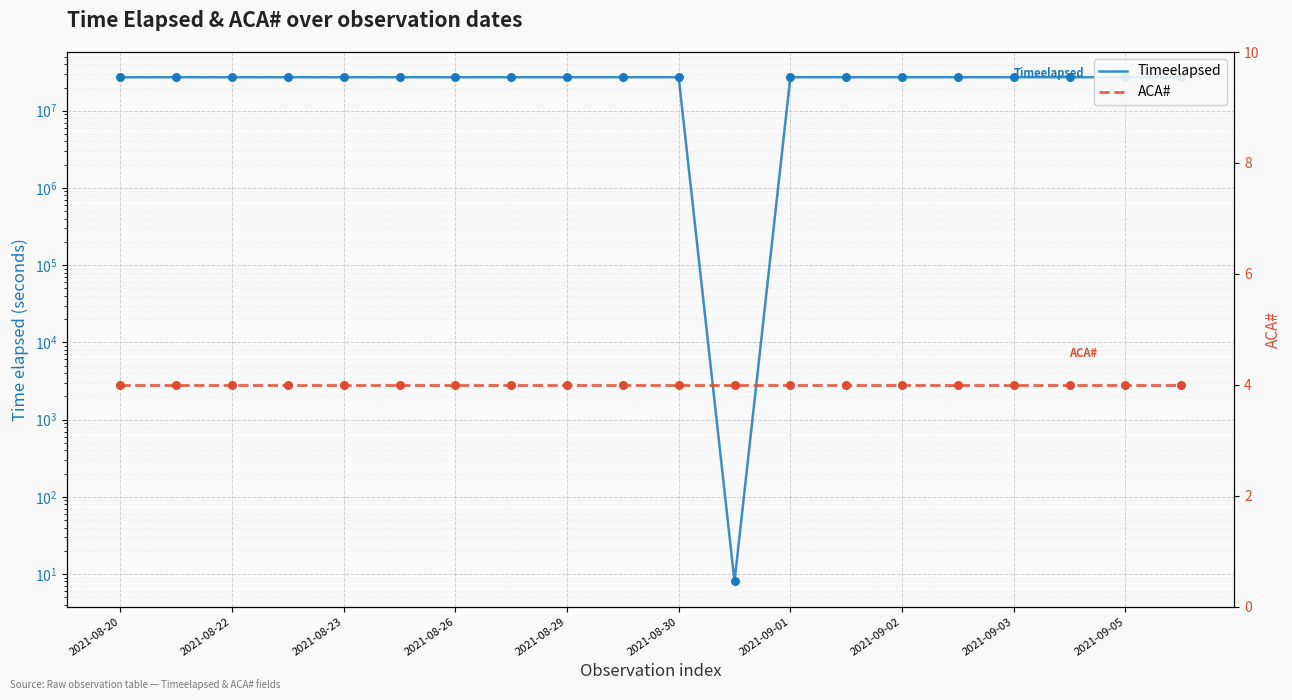

Which series has the largest total across all categories?

Timeelapsed